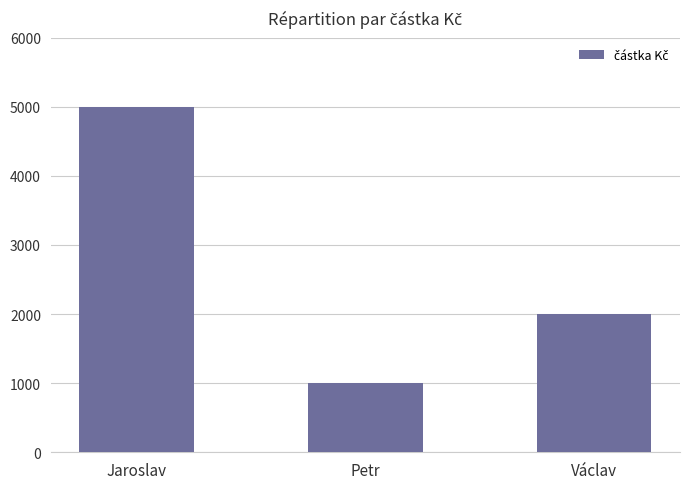

List the labels in order of value, largest first.

Jaroslav, Václav, Petr